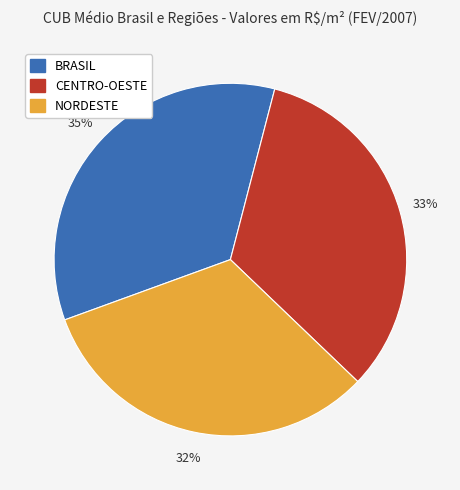

To the nearest percent, what is the average slice percentage?

33%